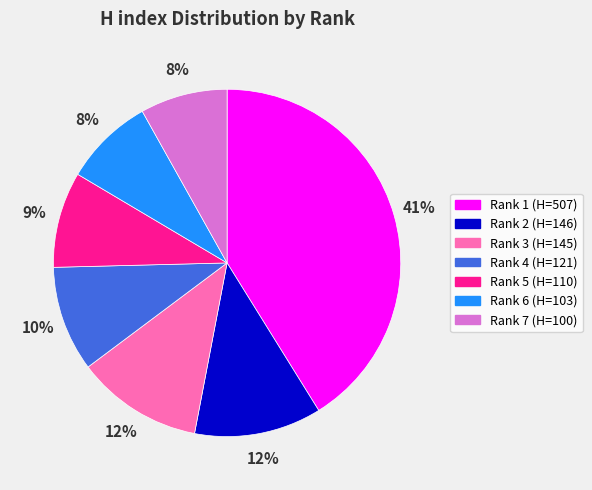

To the nearest percent, what is the difference between the largest and smallest slice percentages?

33%